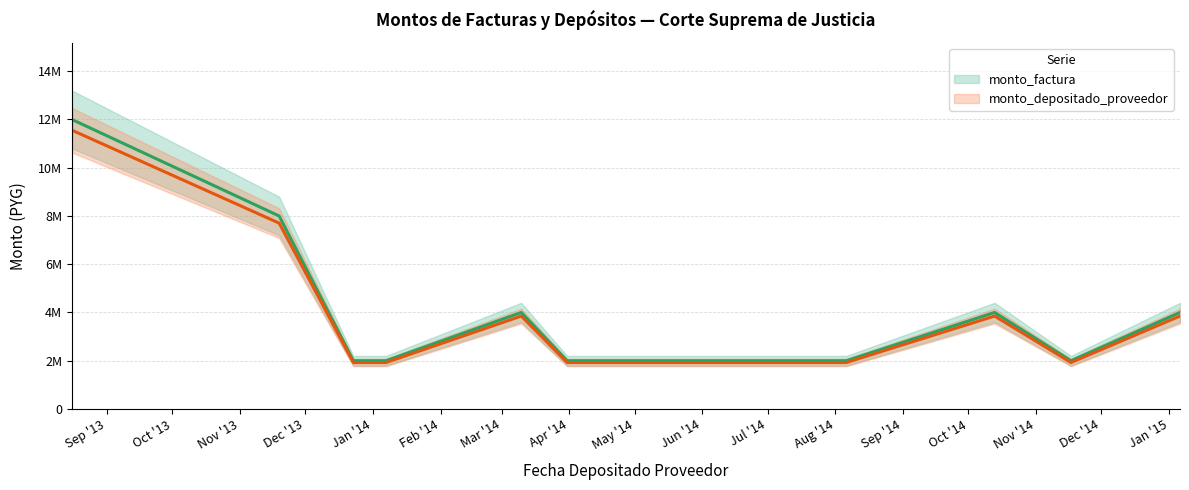

What is the value of the monto_factura point at the 12th from the left?

2000000